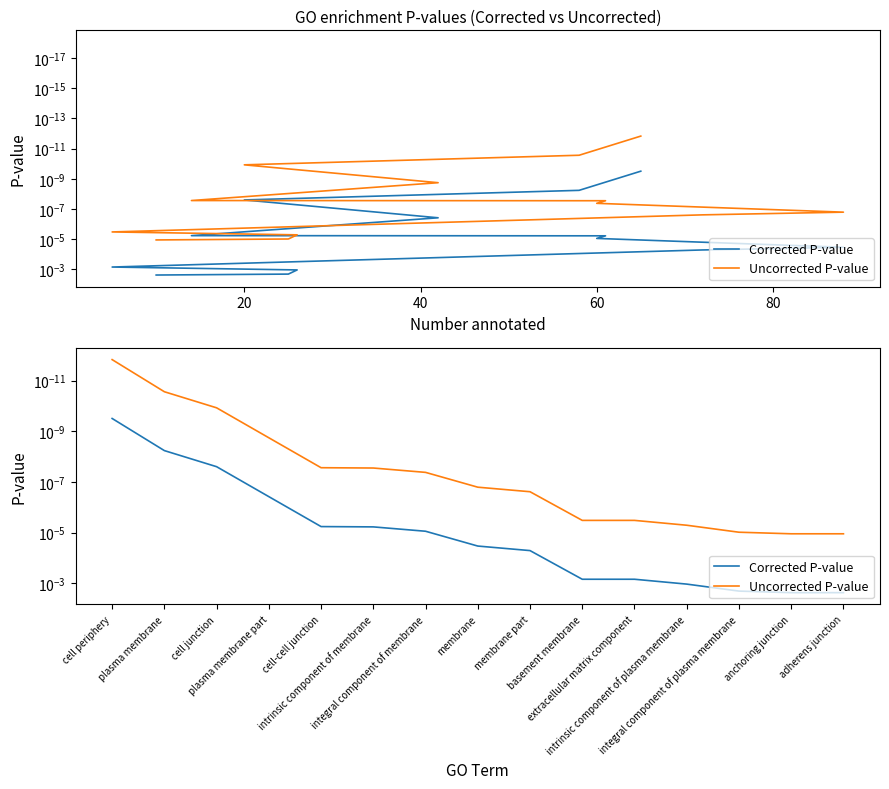

True or false: Uncorrected P-value and Corrected P-value cross at least once.

False